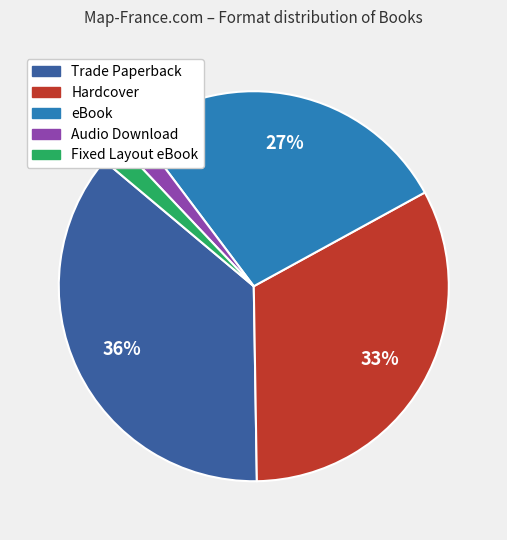

Is there any slice that represents more than half of the pie?

No